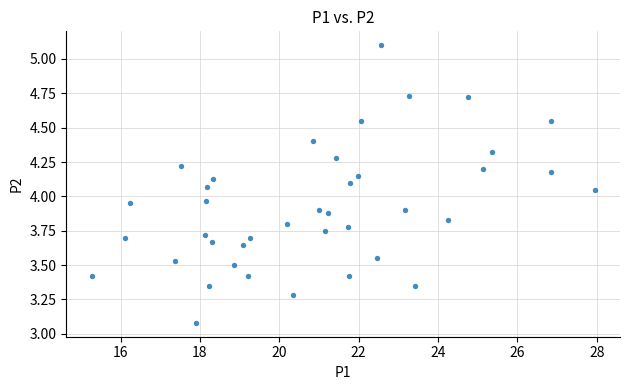

What is the range of Y values (max minus min)?

2.0